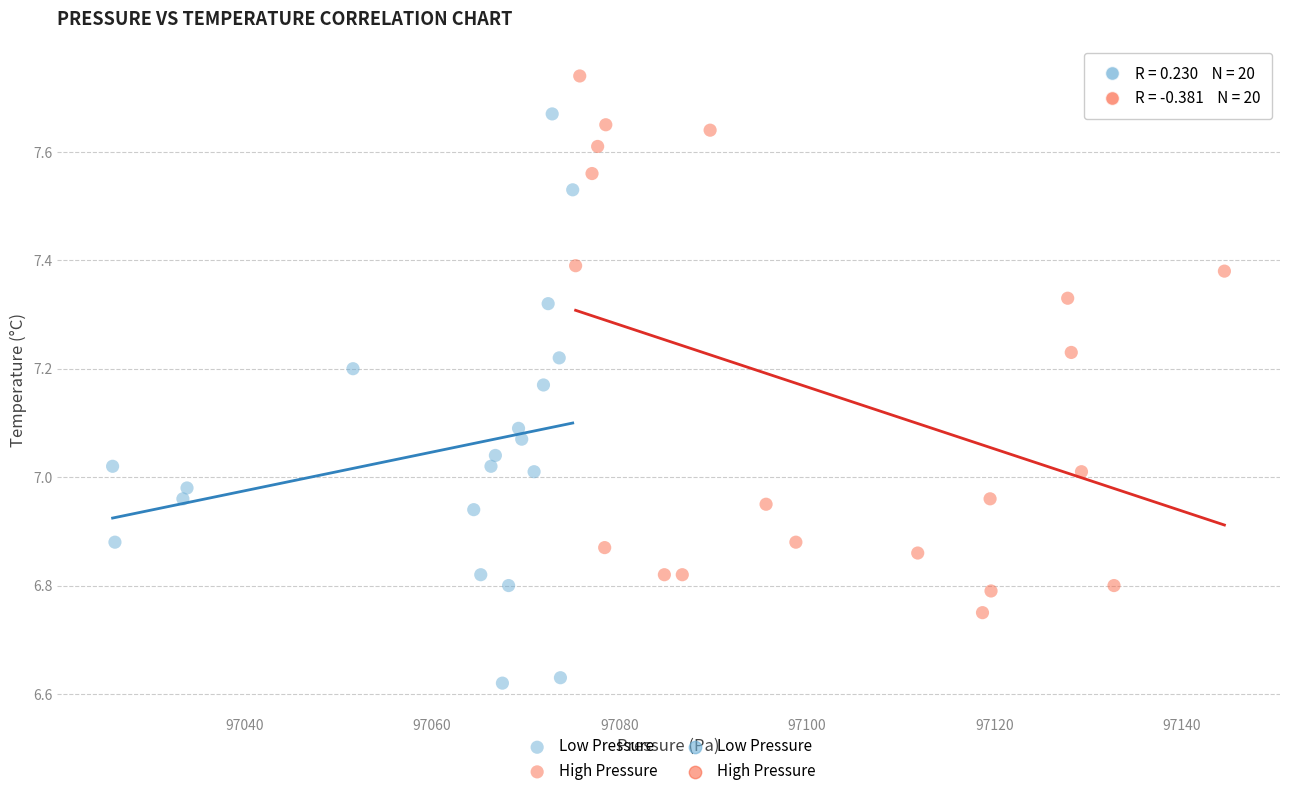

Which series reaches the maximum Y coordinate?

High Pressure